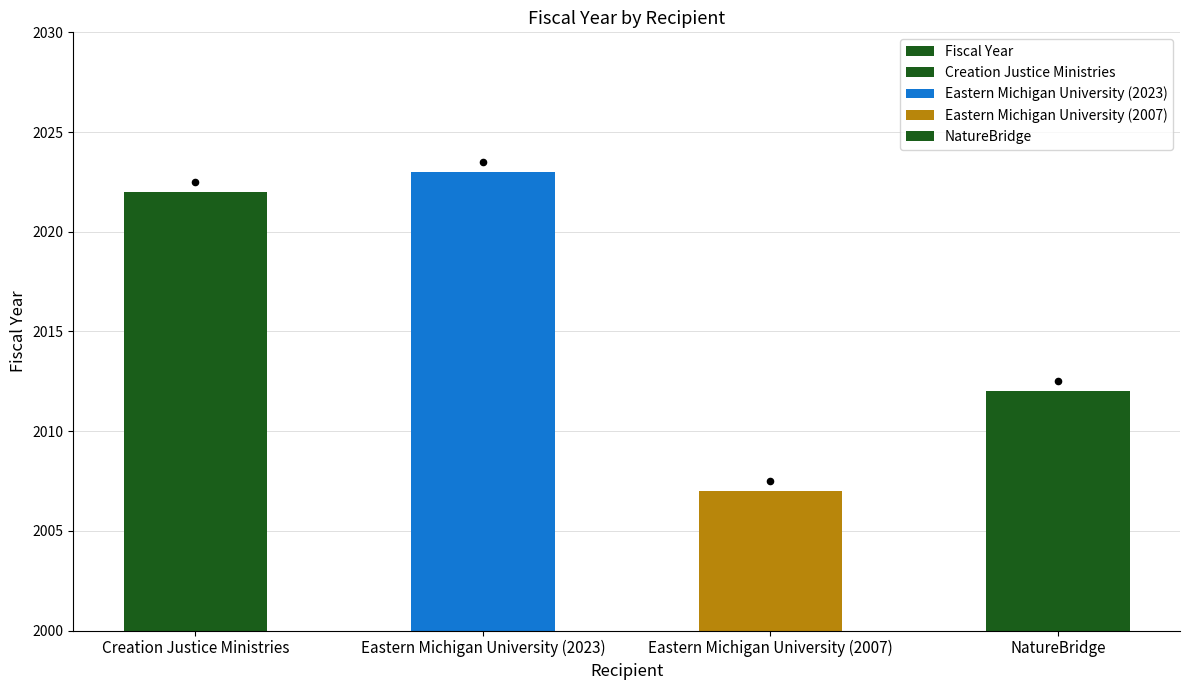

Between Eastern Michigan University (2007) and Eastern Michigan University (2023), which is larger?

Eastern Michigan University (2023)